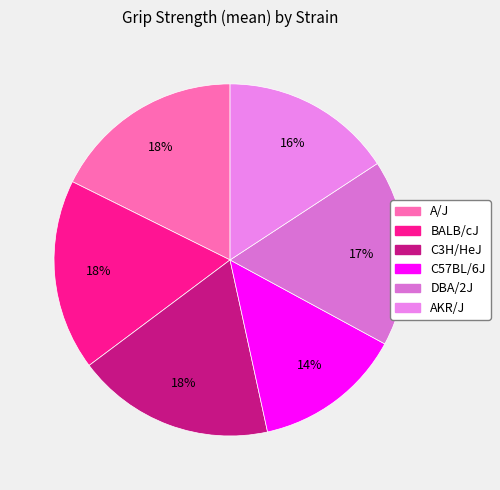

How many segments does this pie chart have?

6